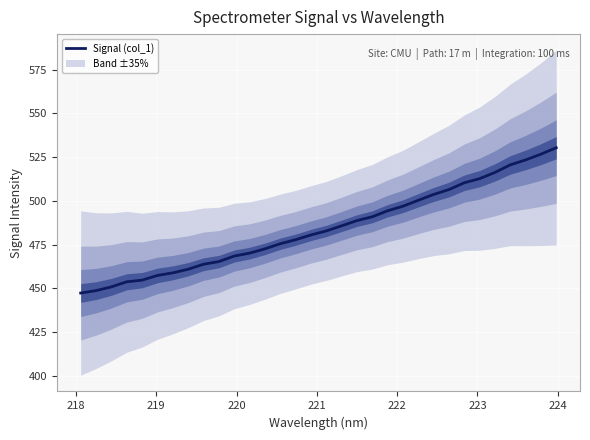

What is the minimum value for Signal (col_1)?

447.3